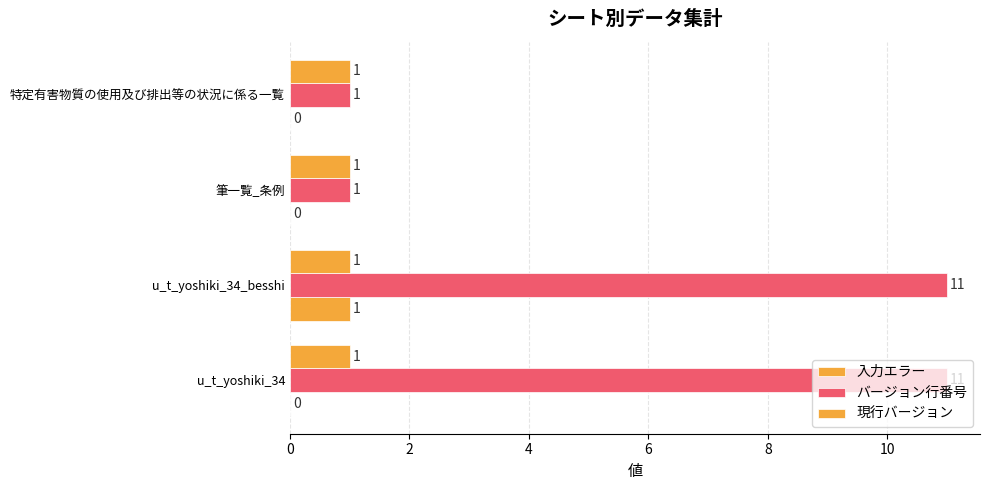

How many categories are shown in the chart?

4